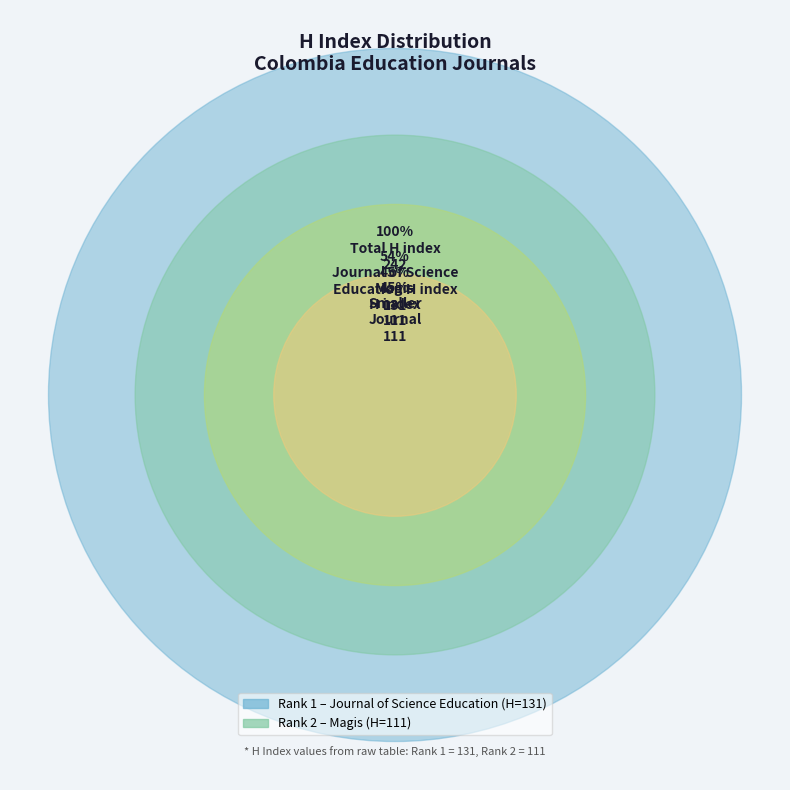

To the nearest percent, what is the average slice percentage?

50%